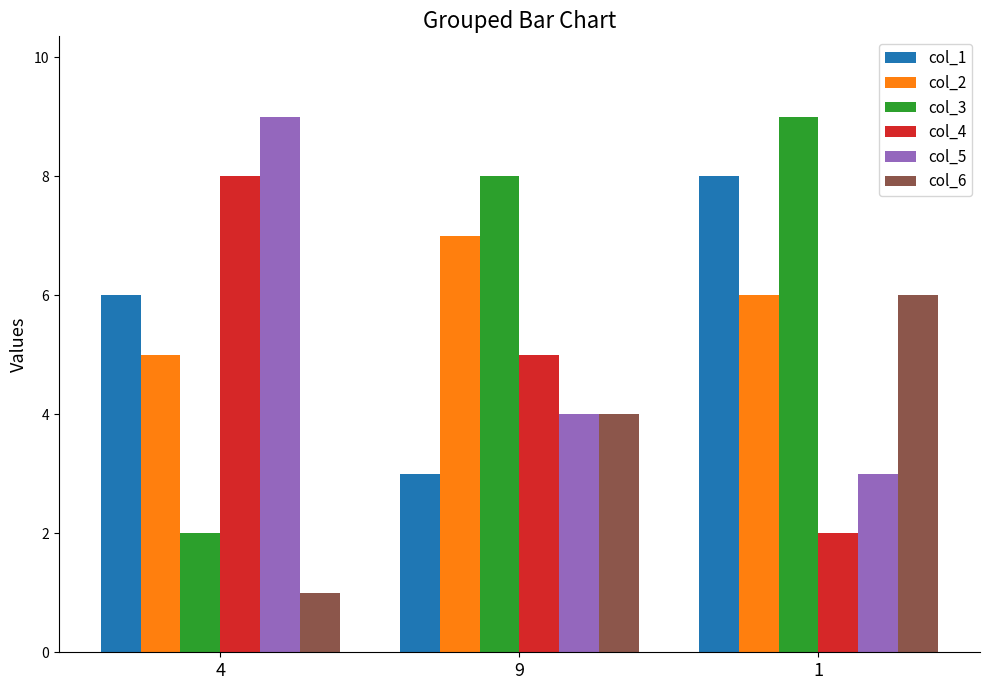

What value does the col_5 series have at 9?

4